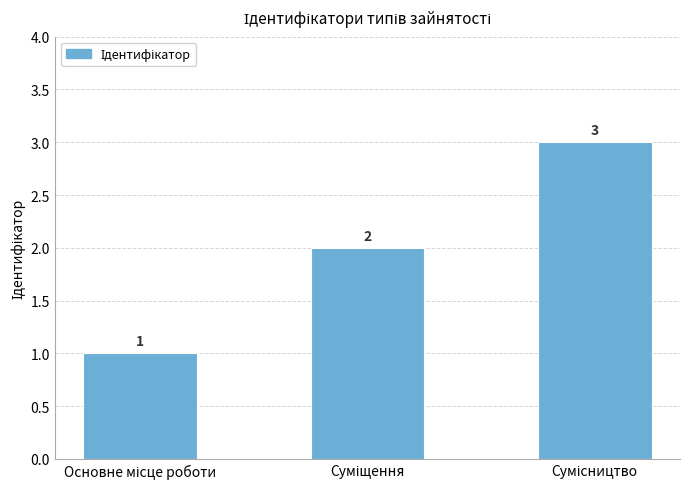

Count the number of data series in this chart.

1